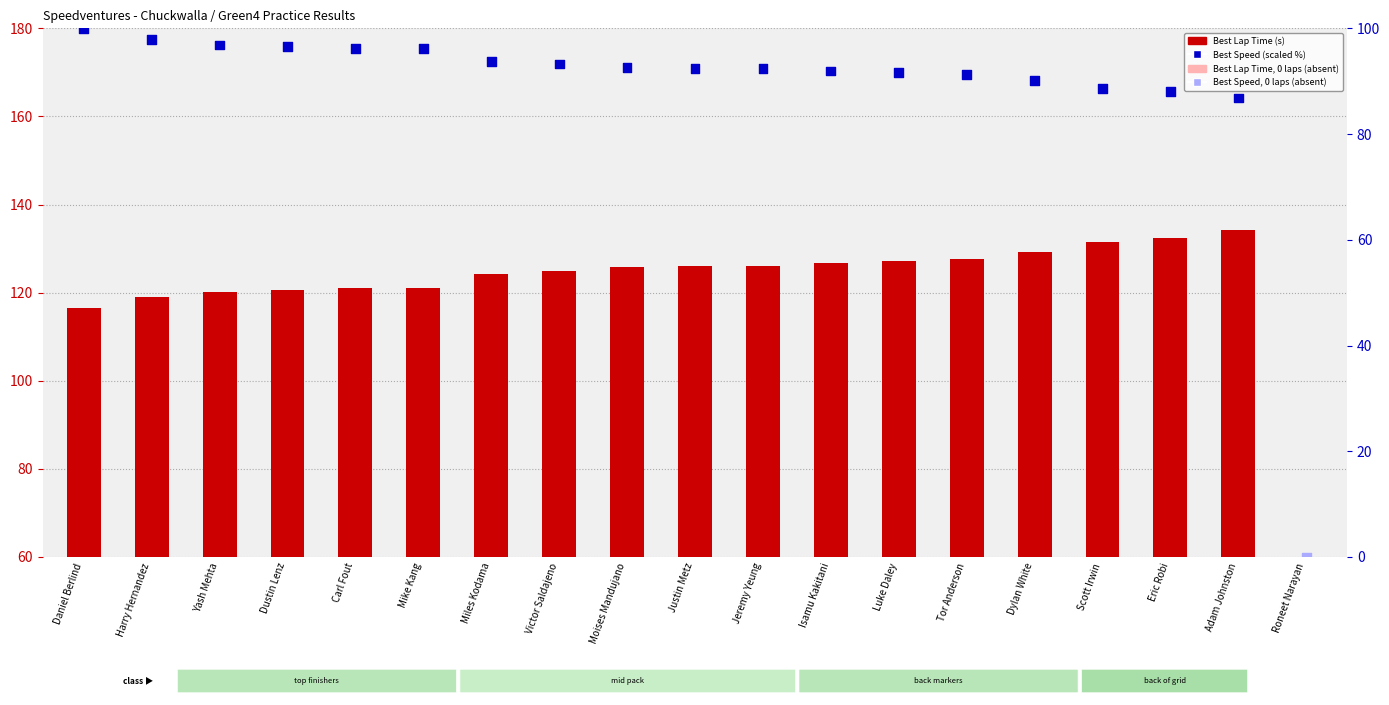

Which series has the largest Y range (max minus min)?

Best Lap Time (s)